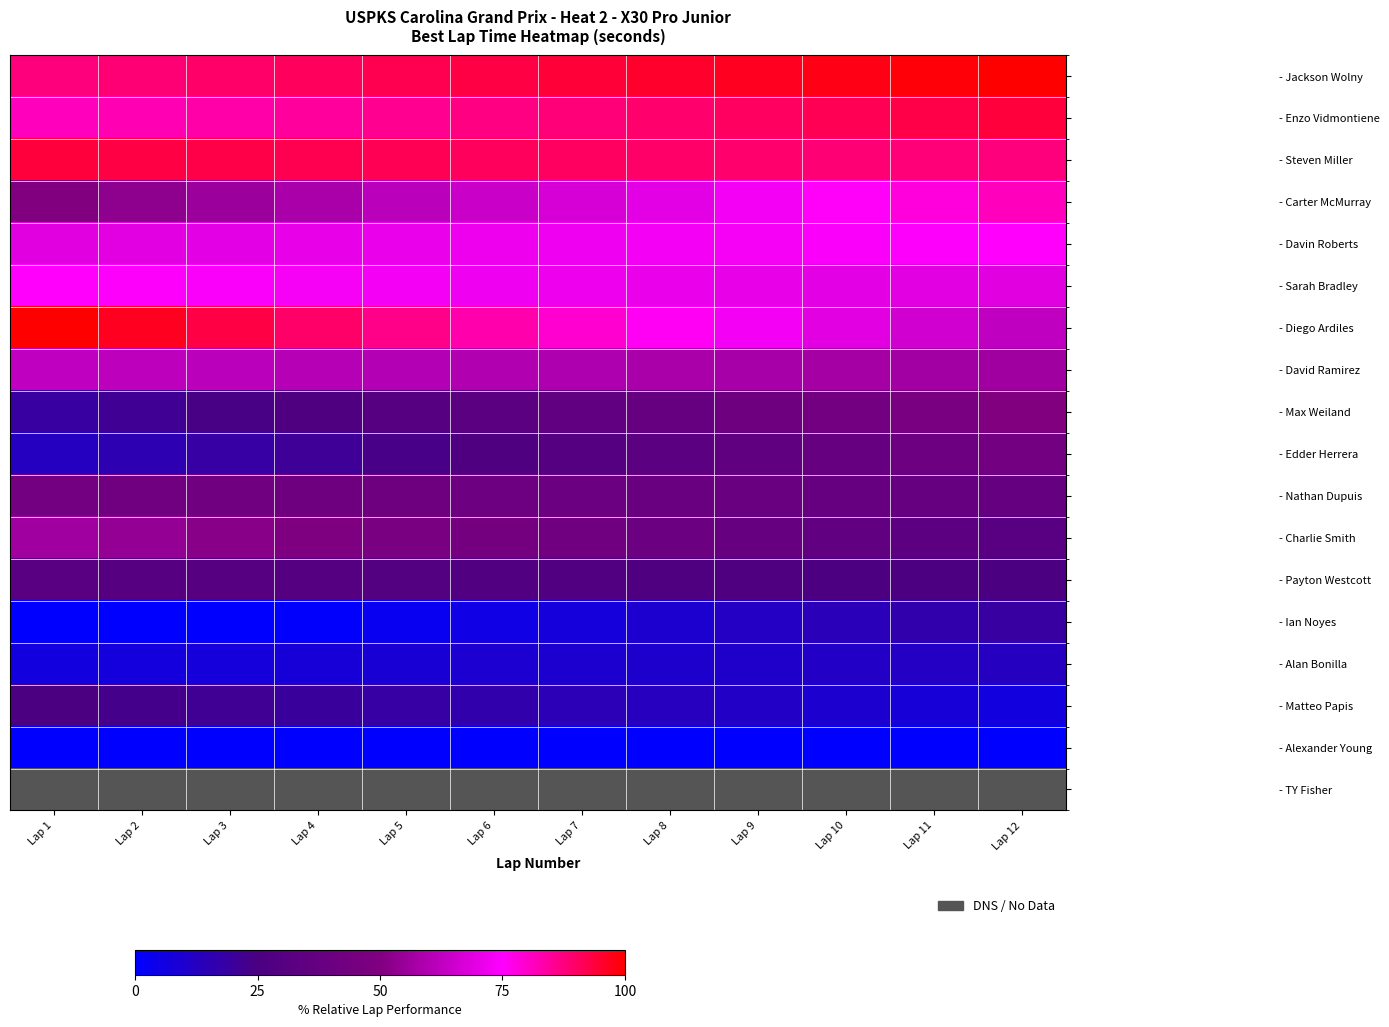

What is the spread (max minus min) of values at Lap 5?

92.0